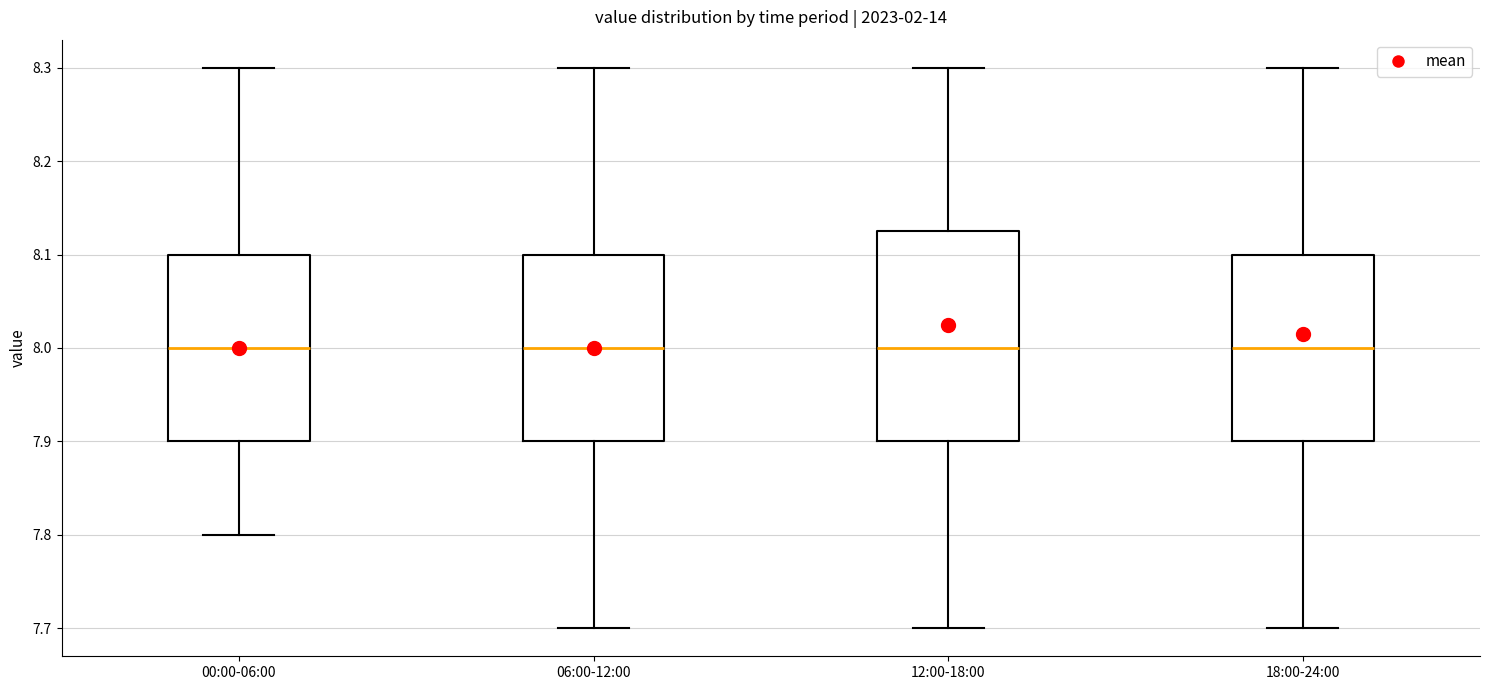

Reading left to right, transcribe this box plot: for each box, give where its median line is, the range the box spans, and where its two whiskers end, as read against the y-axis. The values are not printed on the chart, so give them approximately, as read against the axis.

00:00-06:00: median 8.00, box 7.90 to 8.10, whiskers 7.80 to 8.30
06:00-12:00: median 8.00, box 7.90 to 8.10, whiskers 7.70 to 8.30
12:00-18:00: median 8.00, box 7.90 to 8.13, whiskers 7.70 to 8.30
18:00-24:00: median 8.00, box 7.90 to 8.10, whiskers 7.70 to 8.30